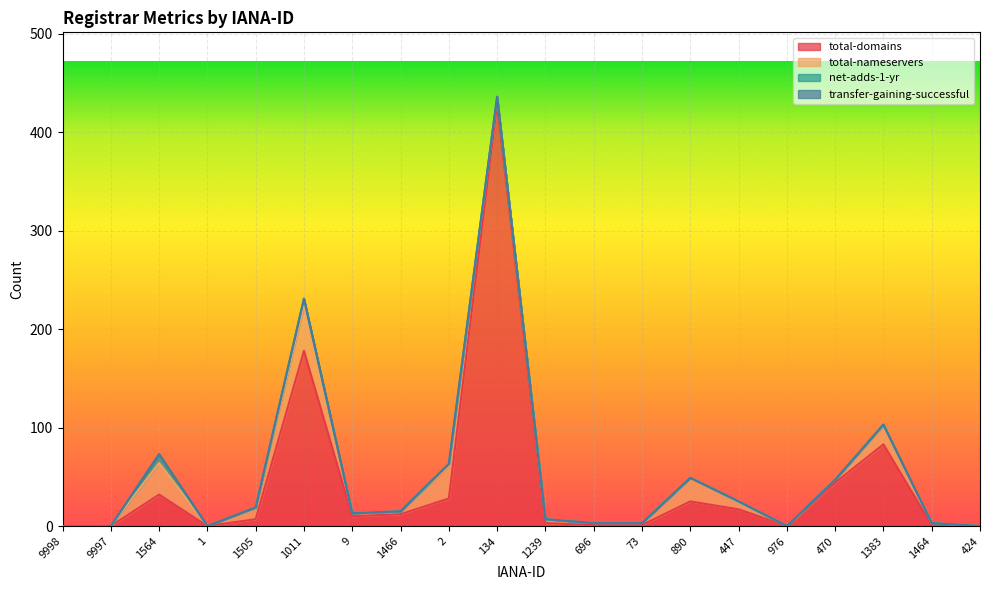

Which series has the largest total across all categories?

total-domains